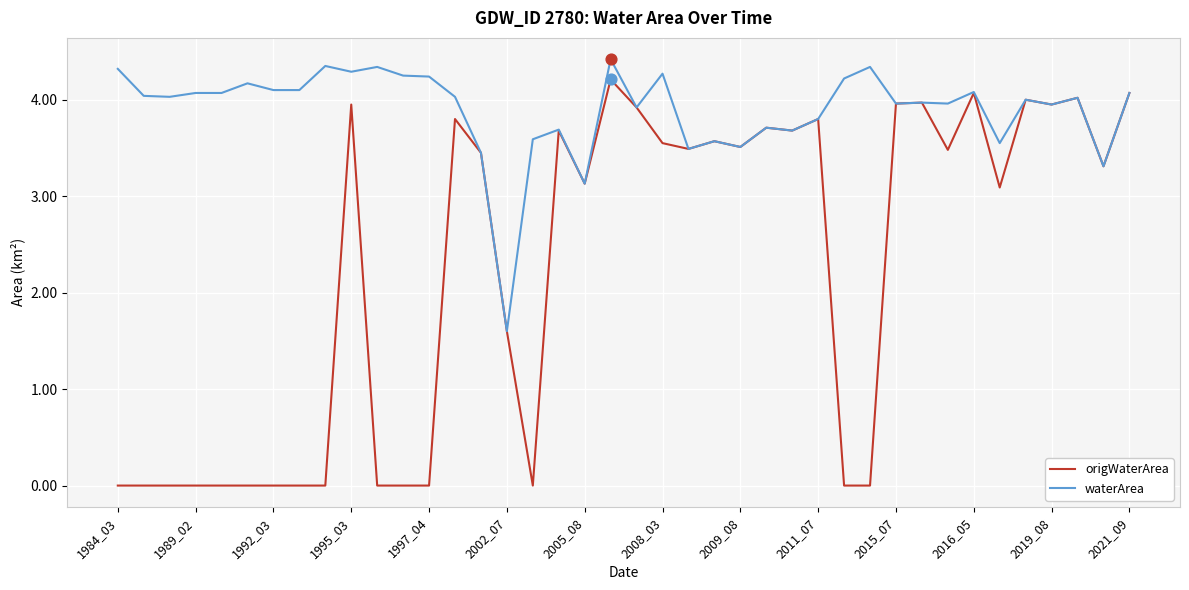

What are all the series names shown in the legend?

origWaterArea, waterArea